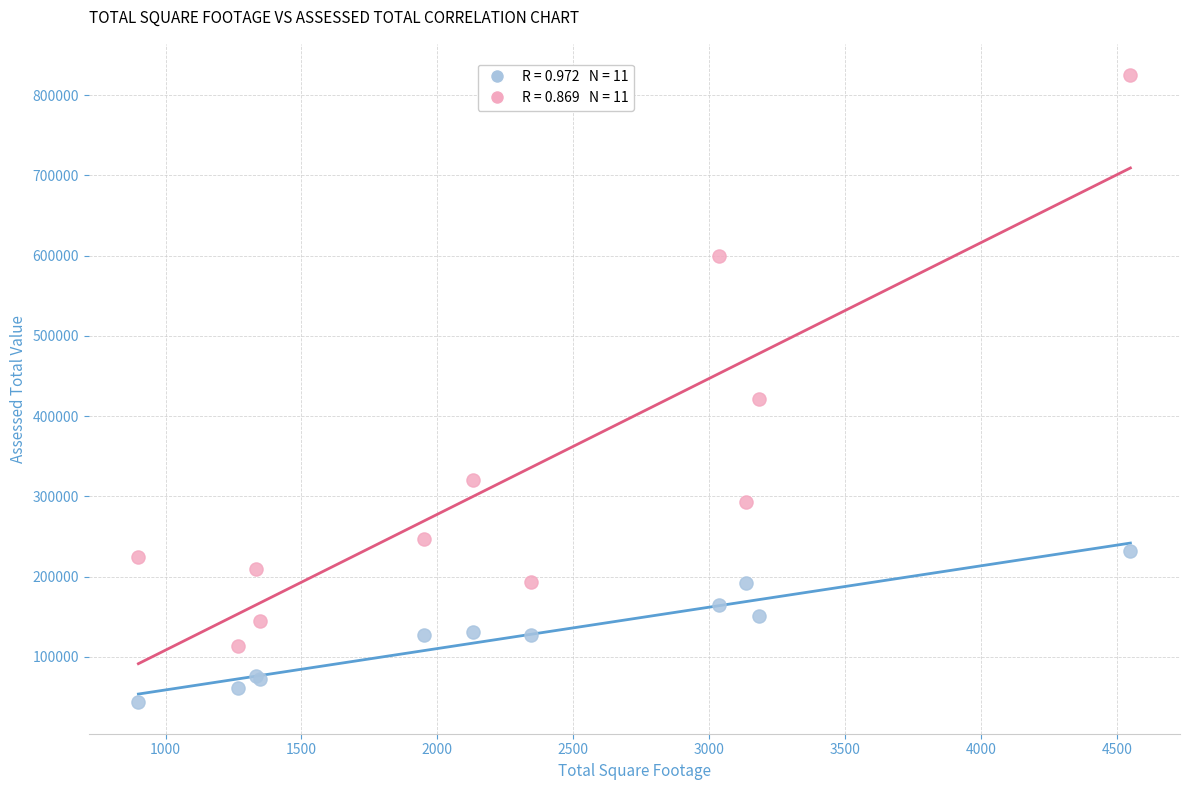

Across all series, what Y value is closest to 434180?

421000